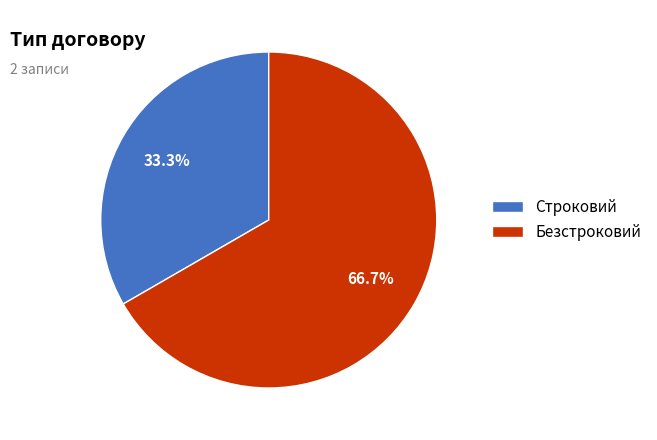

To the nearest percent, what is the average slice percentage?

50%